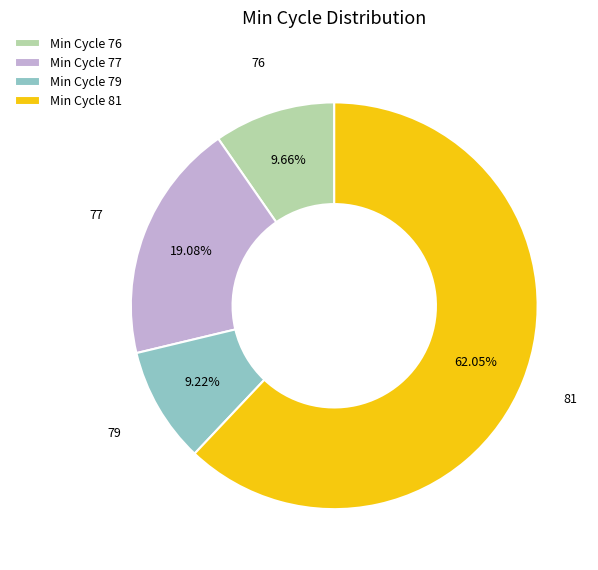

Which slice is the largest?

Min Cycle 81